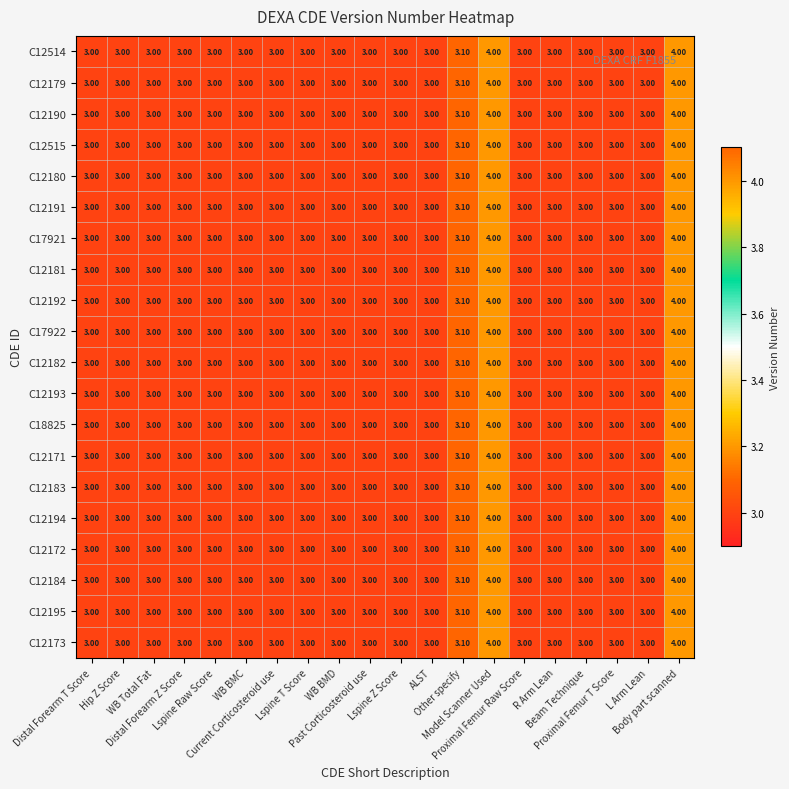

What is the sum of all C12194 values?

62.1